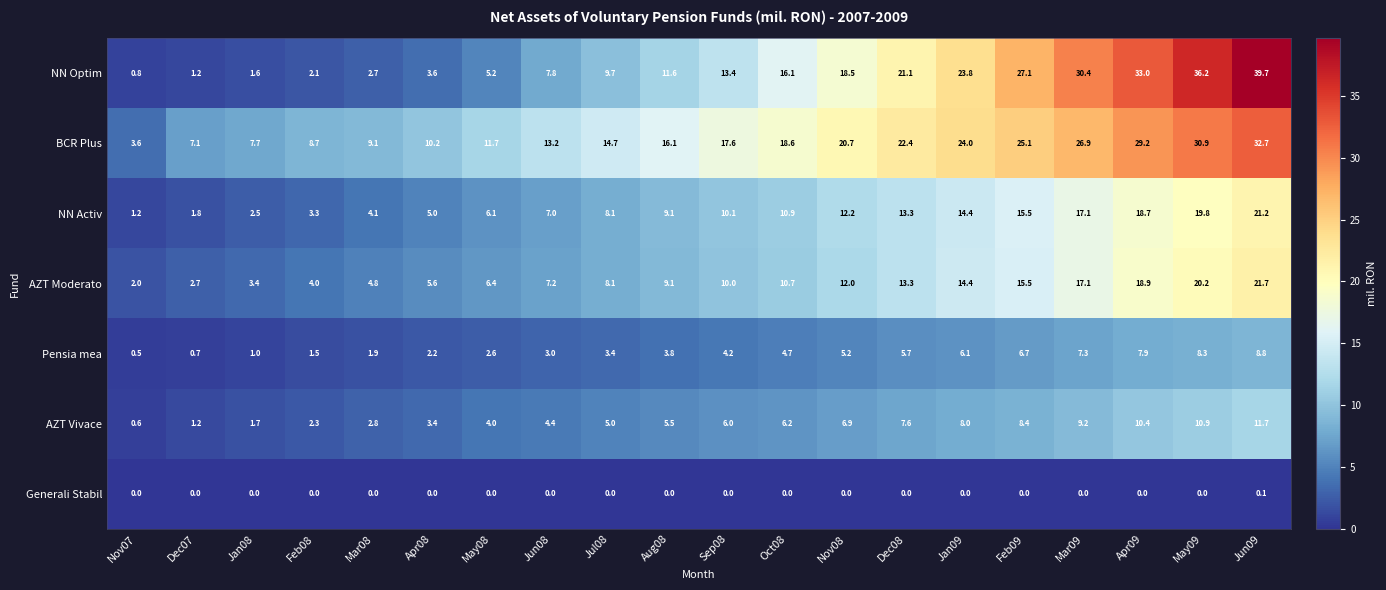

What is the maximum value shown in the chart?

39.7